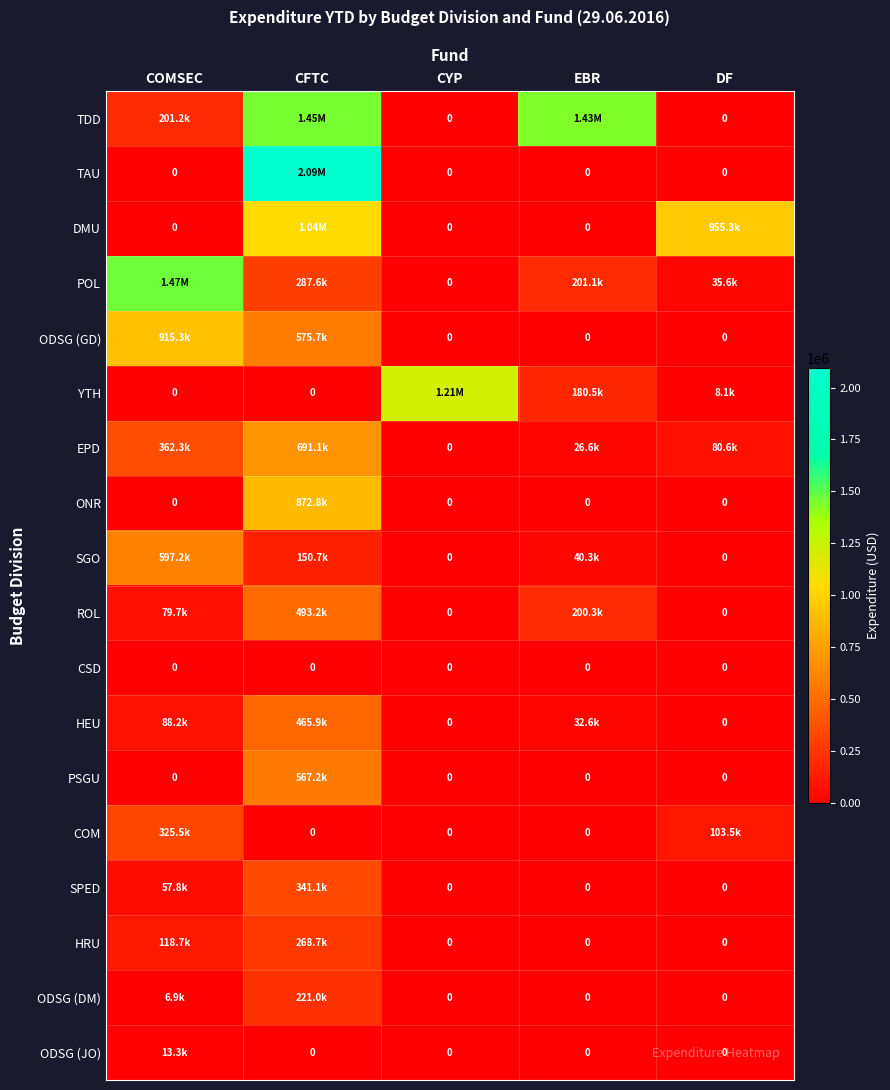

What is the total value across all series at CYP?

1210968.2